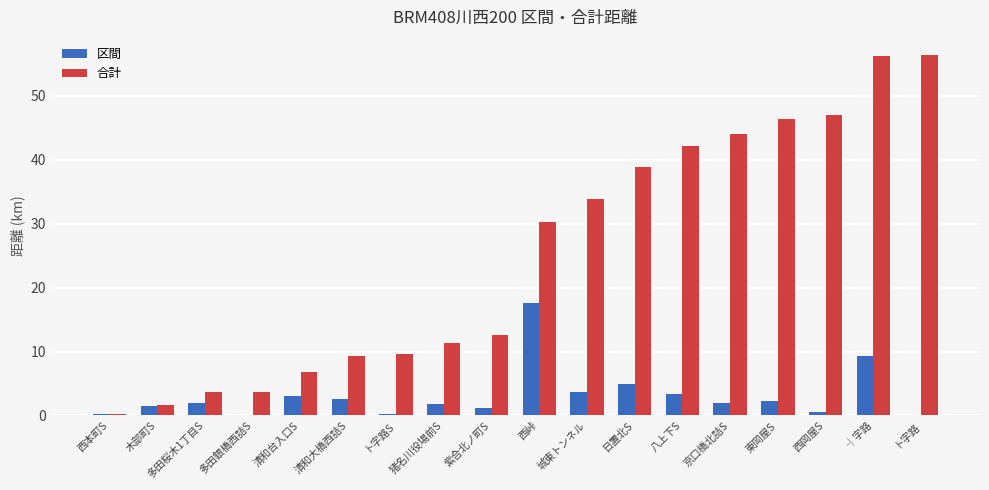

Are the bars horizontal?

No